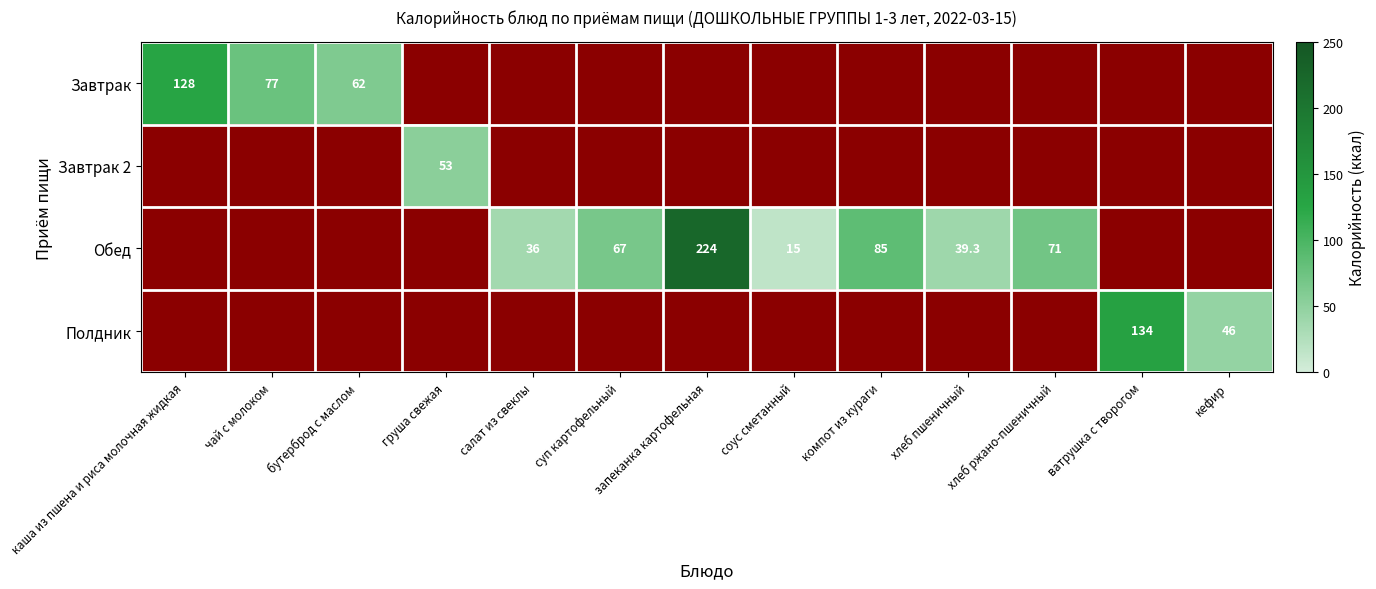

Rank the series at салат из свеклы from highest to lowest value.

Завтрак, Завтрак 2, Обед, Полдник